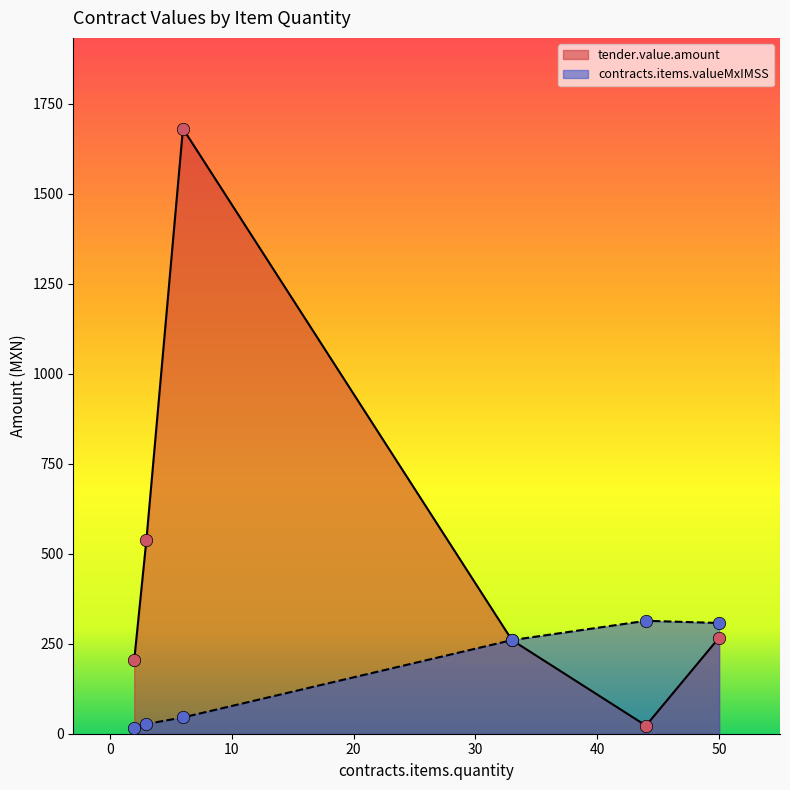

Which series has the largest range (max minus min)?

tender.value.amount